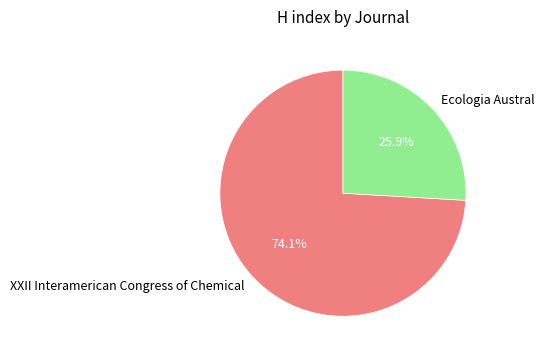

Count the number of slices in the pie.

2